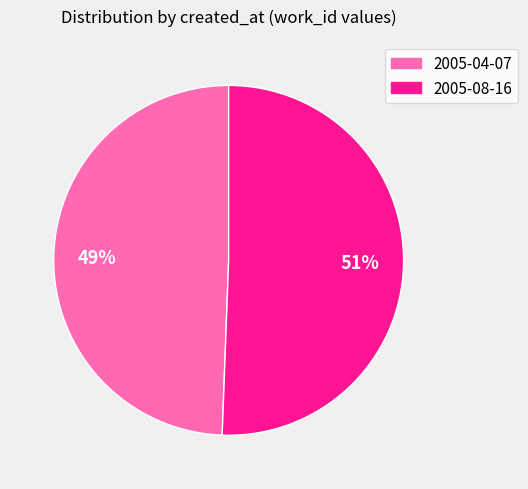

What is the majority slice?

2005-08-16